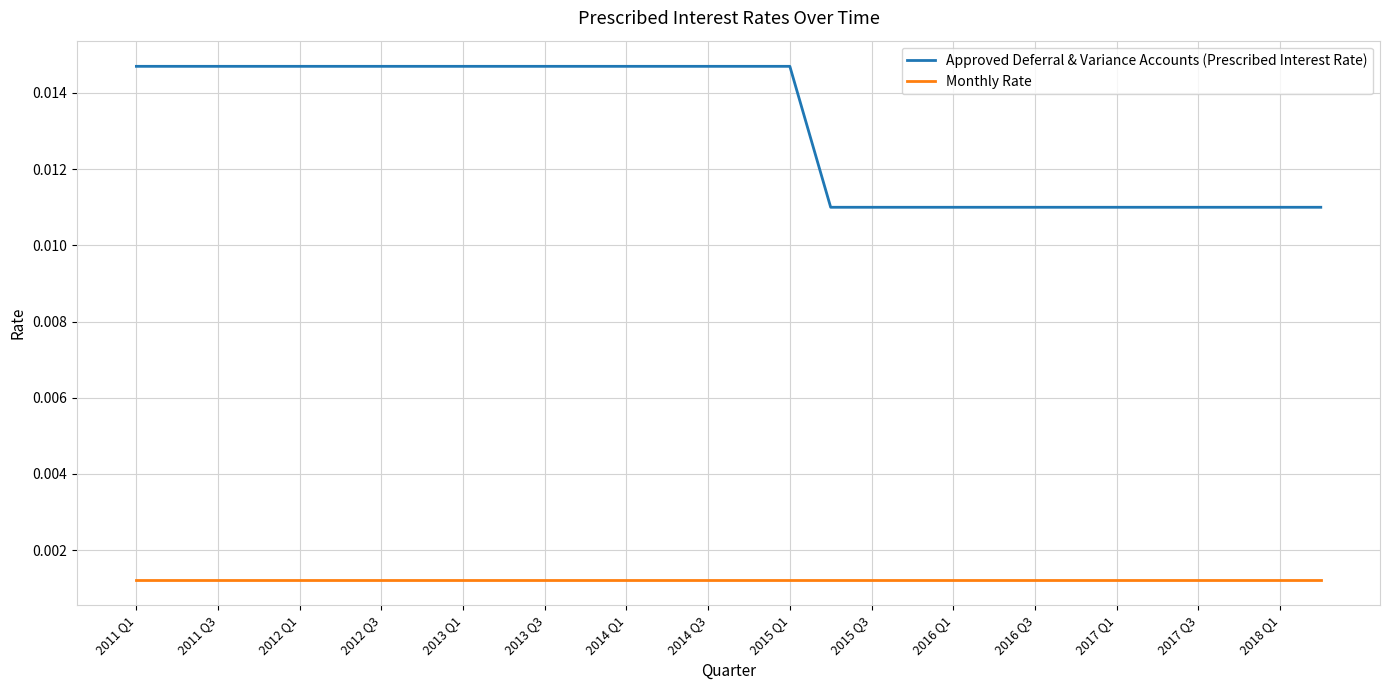

Count the number of categories in the chart.

30